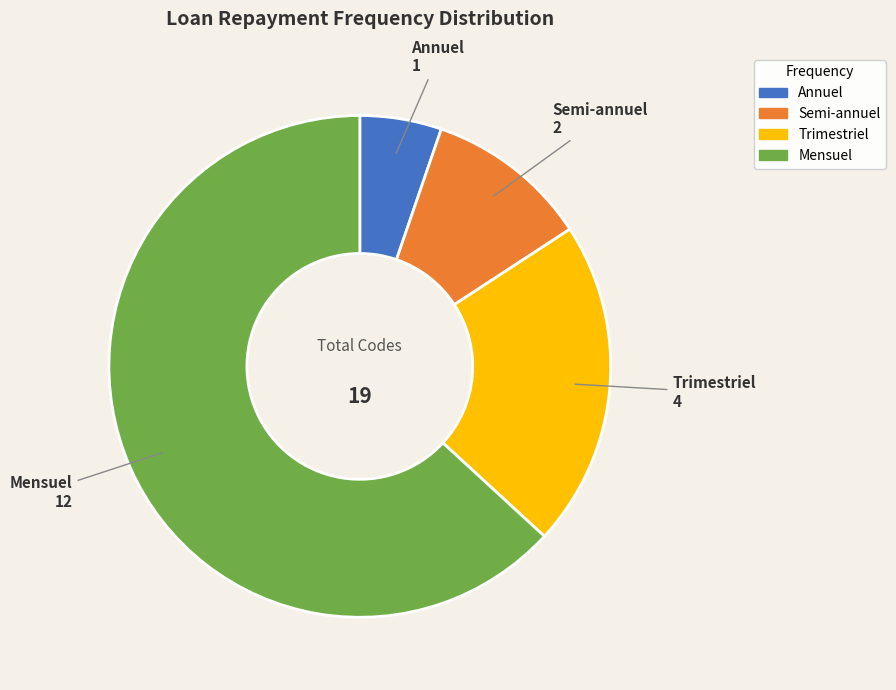

Rank the categories by value from highest to lowest.

Mensuel, Trimestriel, Semi-annuel, Annuel